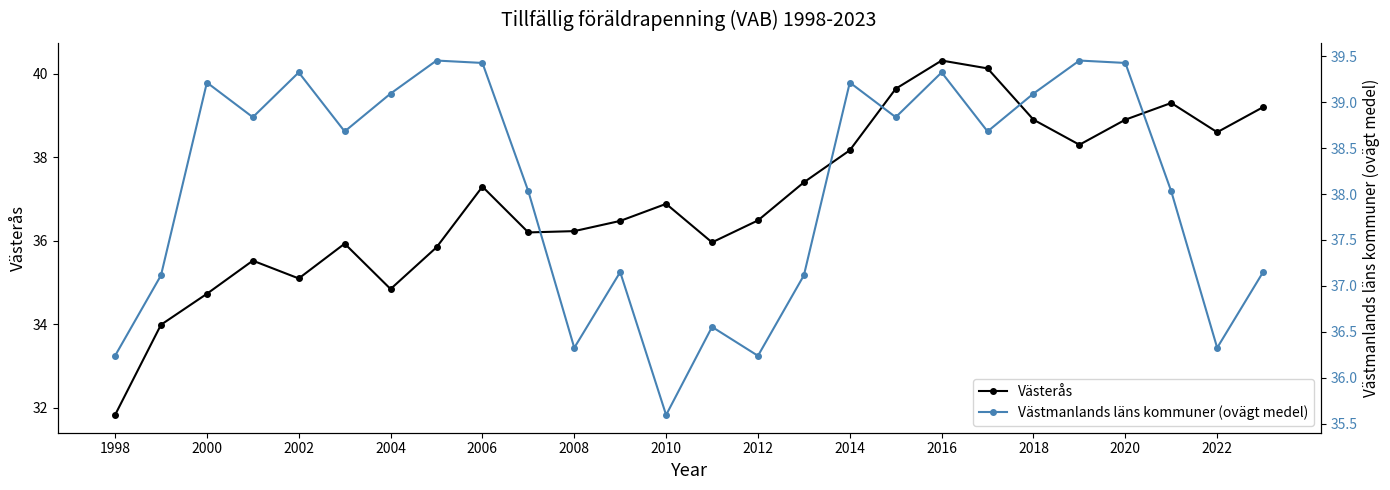

At how many categories does at least one series exceed 38?

18